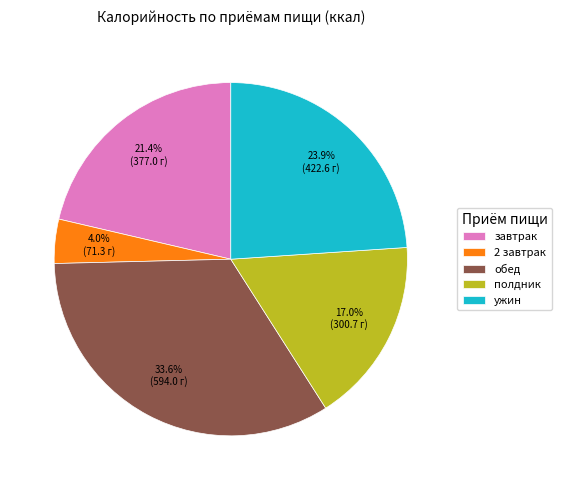

Is обед the majority of the pie?

No